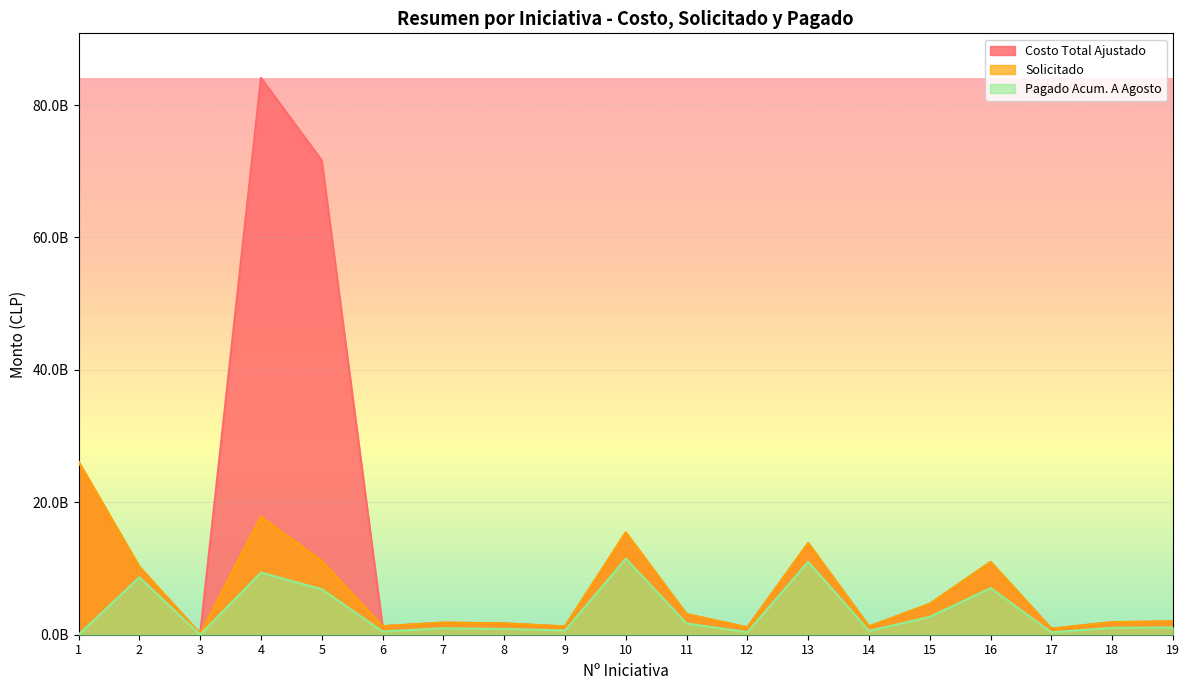

Between 9 and 1, which is larger?

1